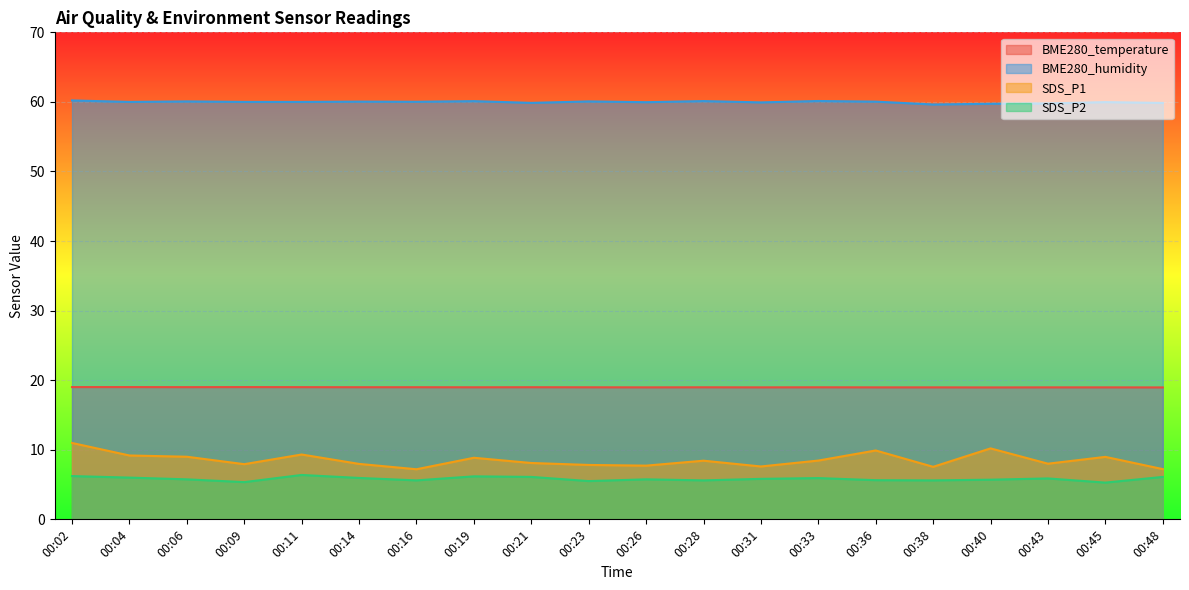

What is the total value across all series at 00:14?

93.0